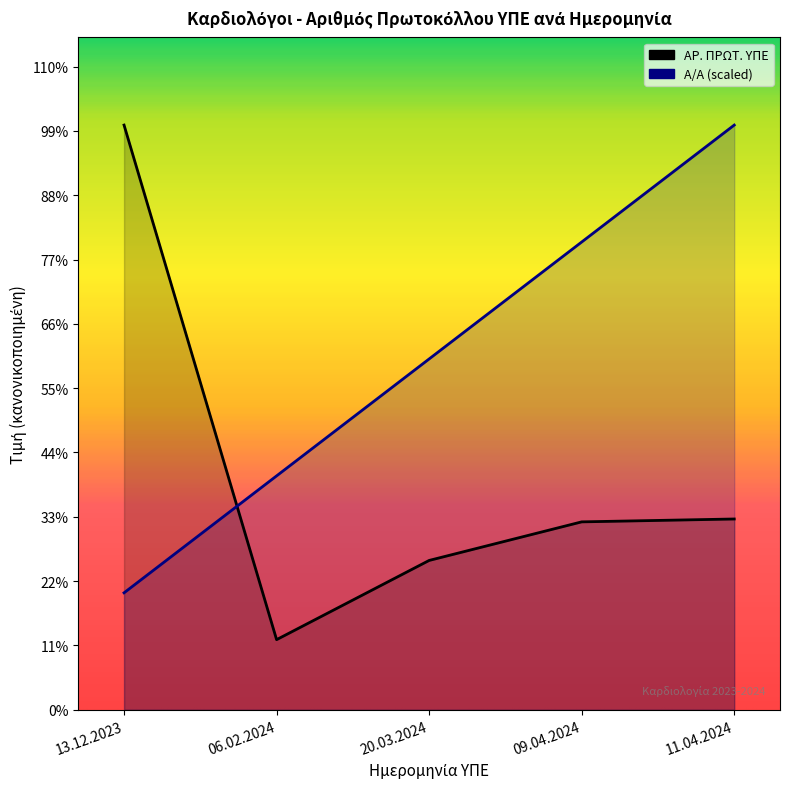

What is the spread (max minus min) of values at 06.02.2024?

22137.6